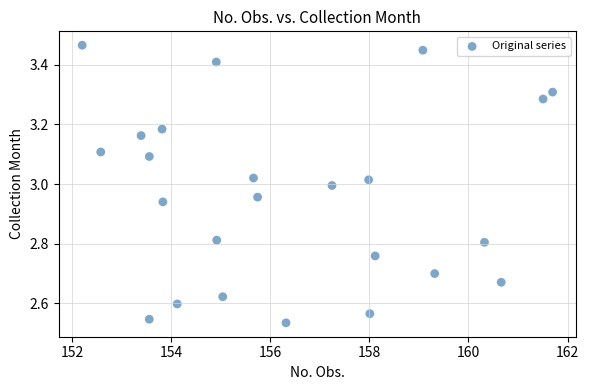

What is the range of Y values (max minus min)?

0.9